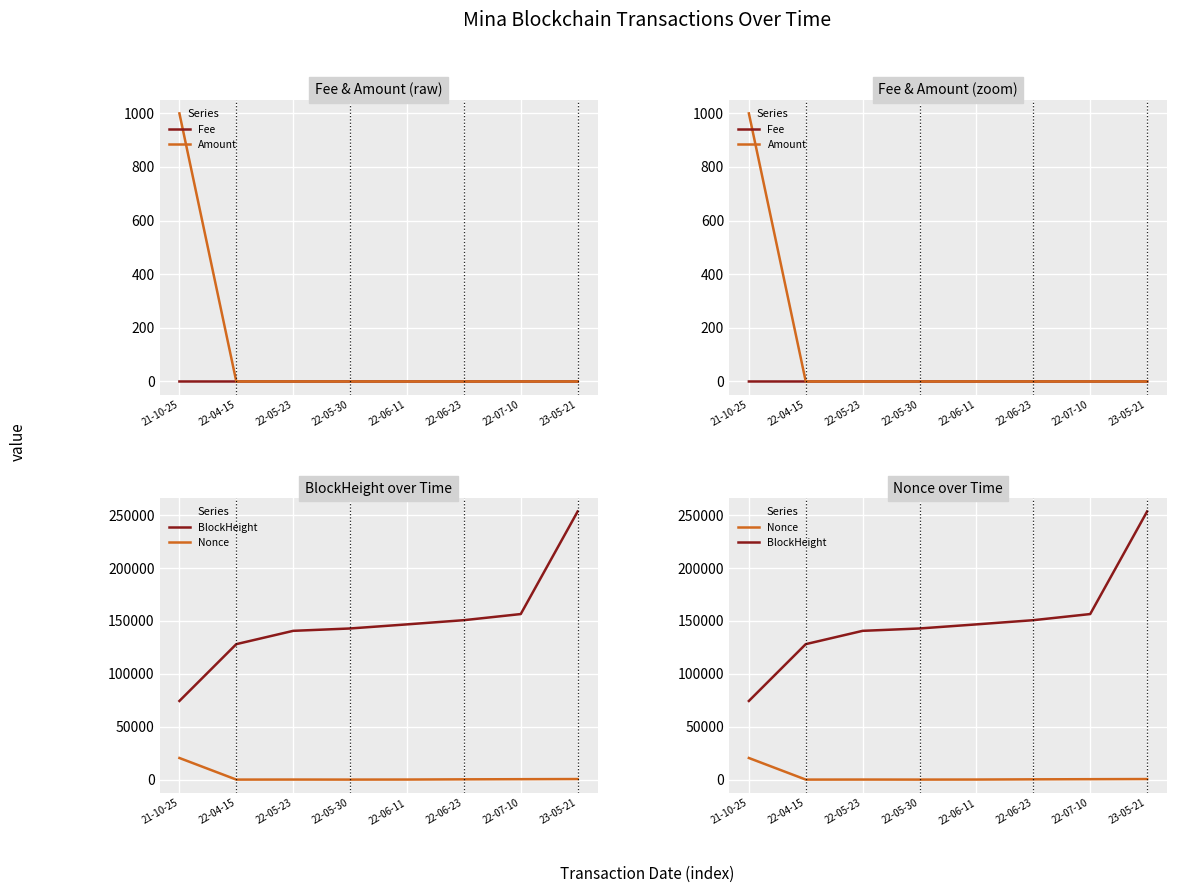

What value does the Amount series have at 21-10-25?

999.5